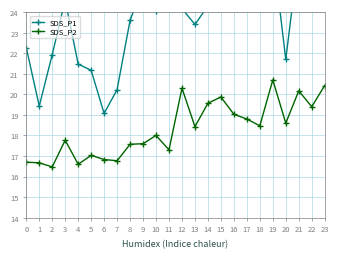

What is the difference between the SDS_P2 values at 8 and 12?

2.7